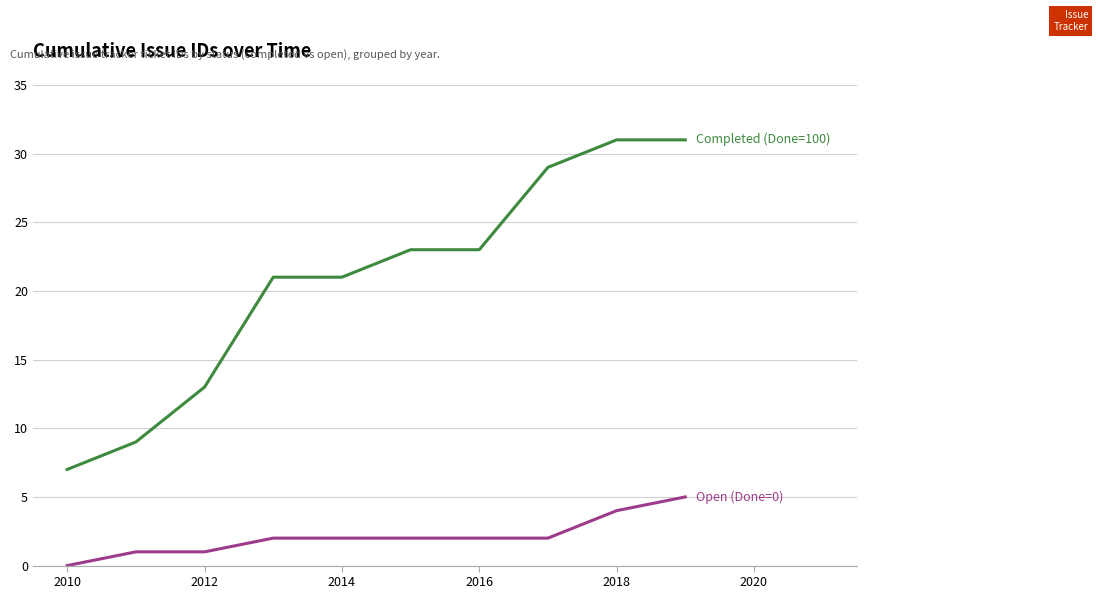

What is the greatest value displayed?

31